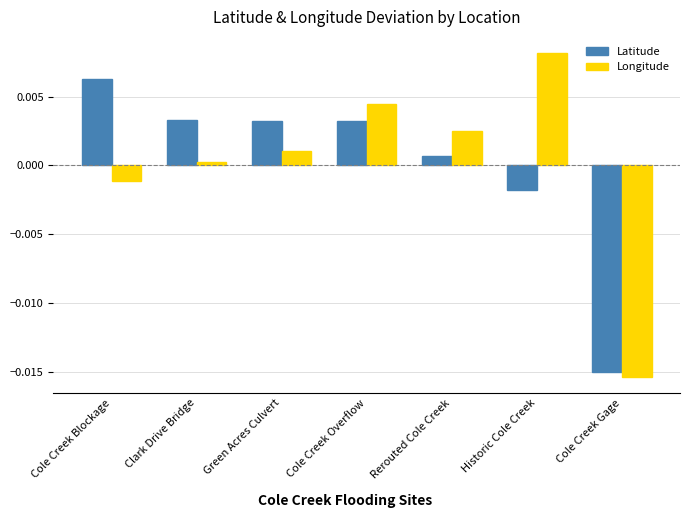

Rank the categories by Longitude value from highest to lowest.

Historic Cole Creek, Cole Creek Overflow, Rerouted Cole Creek, Green Acres Culvert, Clark Drive Bridge, Cole Creek Blockage, Cole Creek Gage